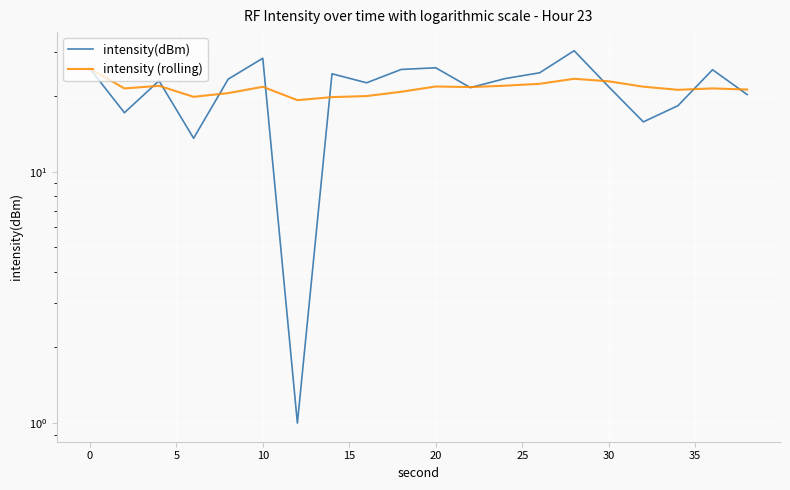

Which series has the largest total across all categories?

intensity(dBm)